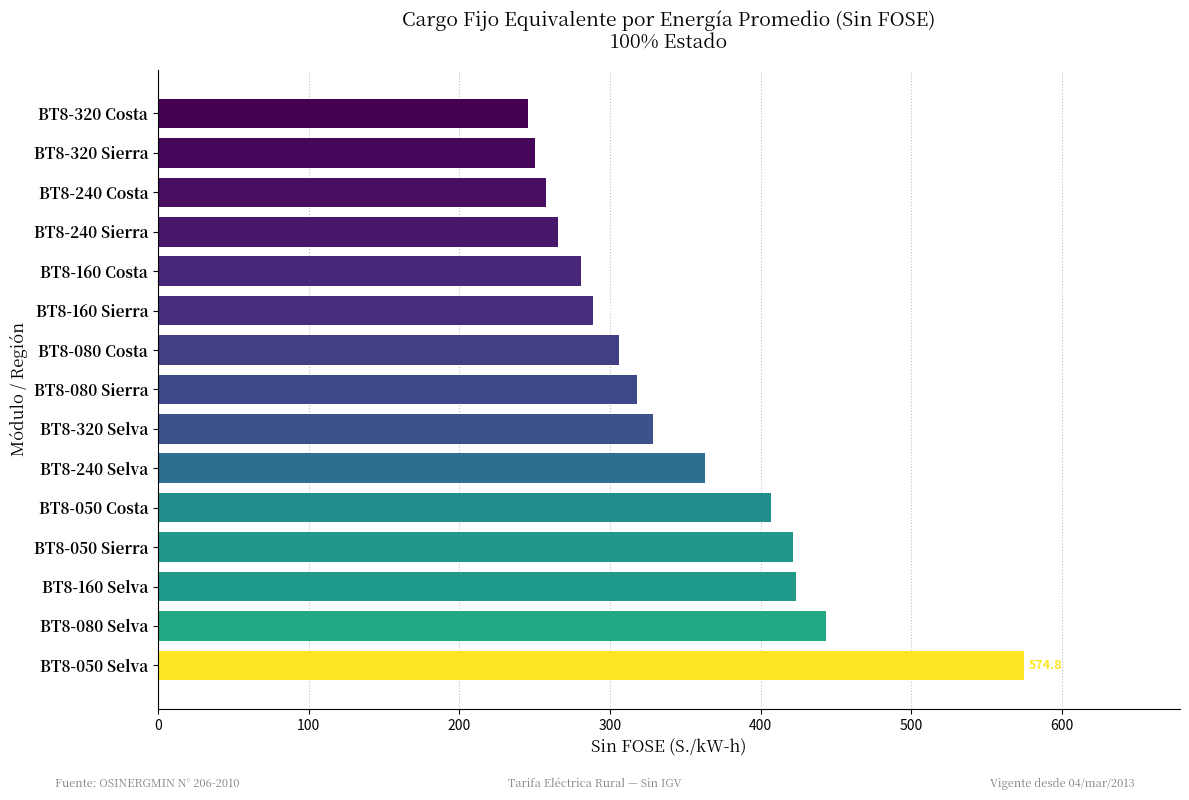

How many values are below 318?

7